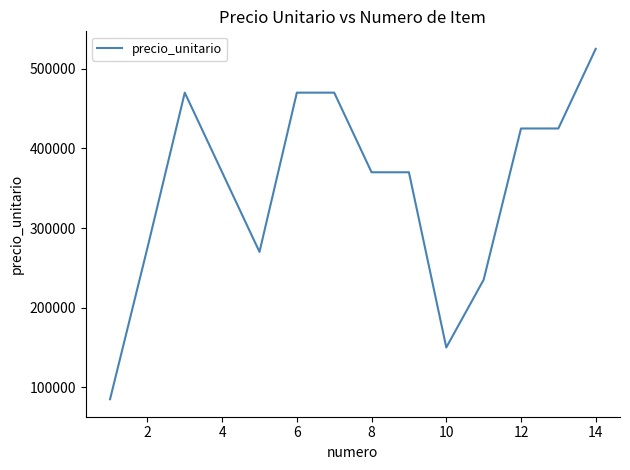

How many series are shown in this chart?

1